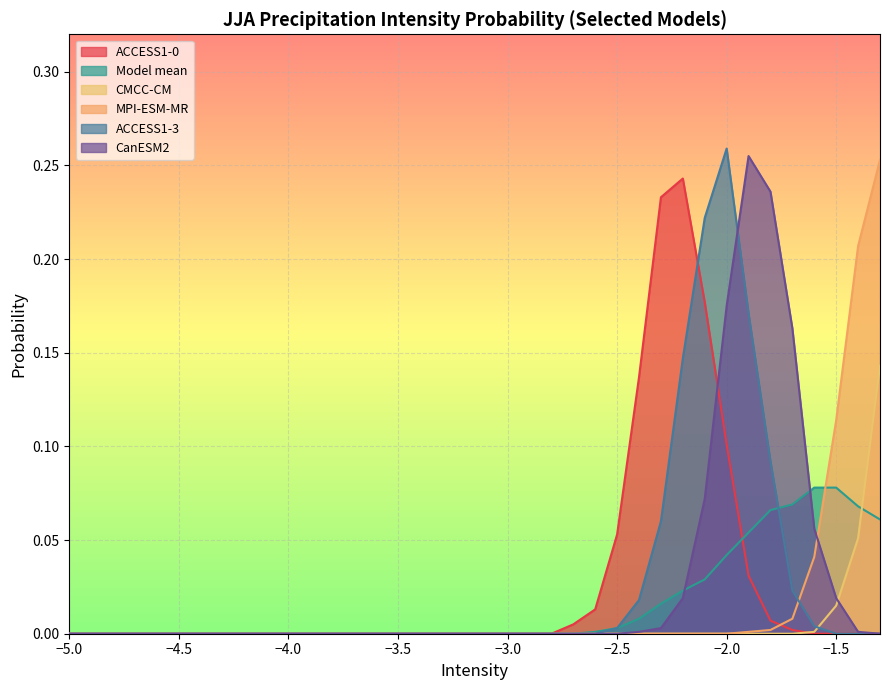

Count the number of data series in this chart.

6